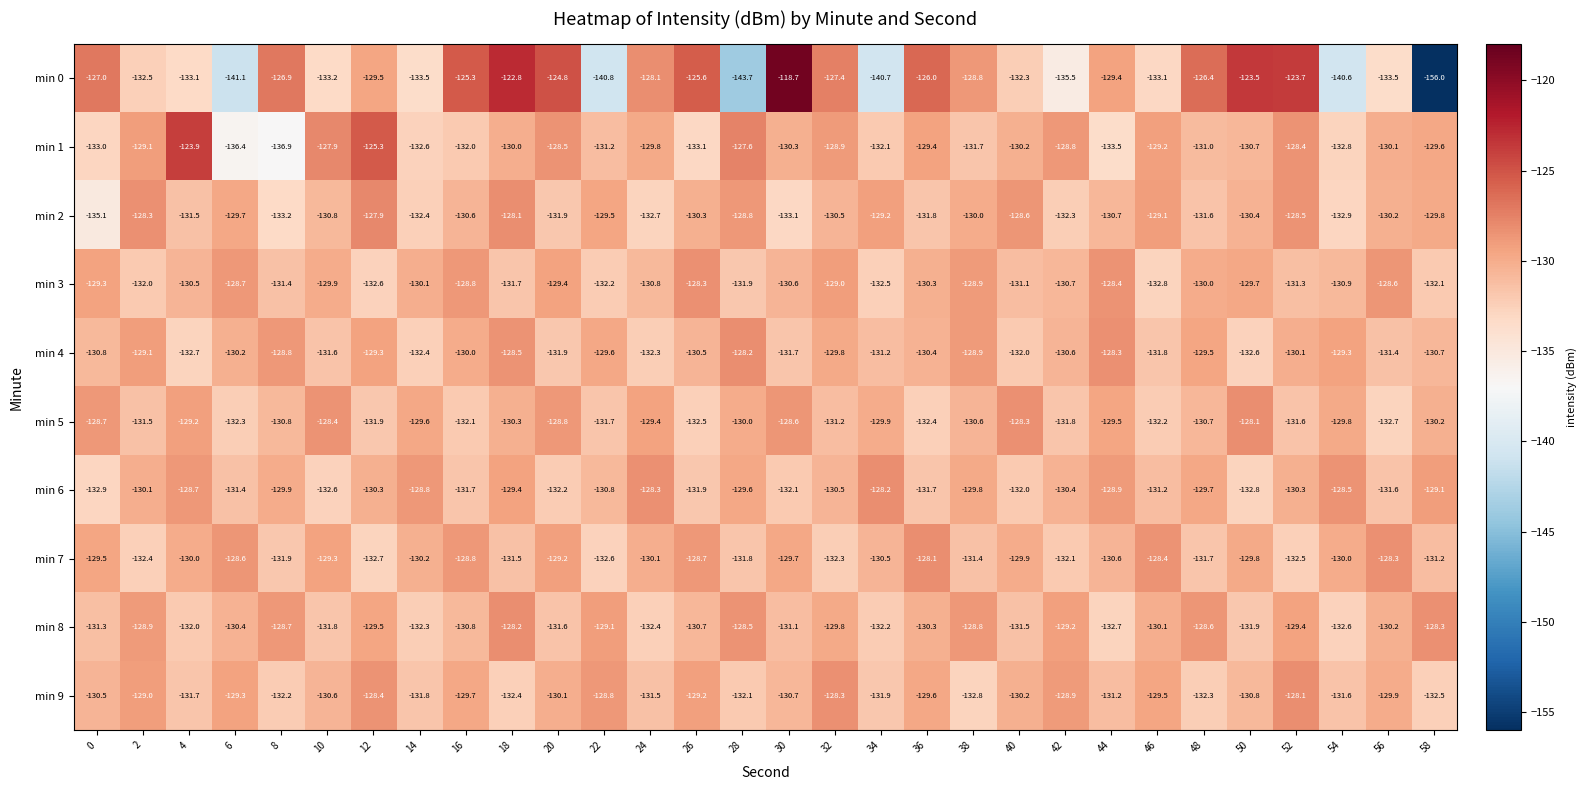

True or false: min 5 has a value of -85.2 at 30.

False